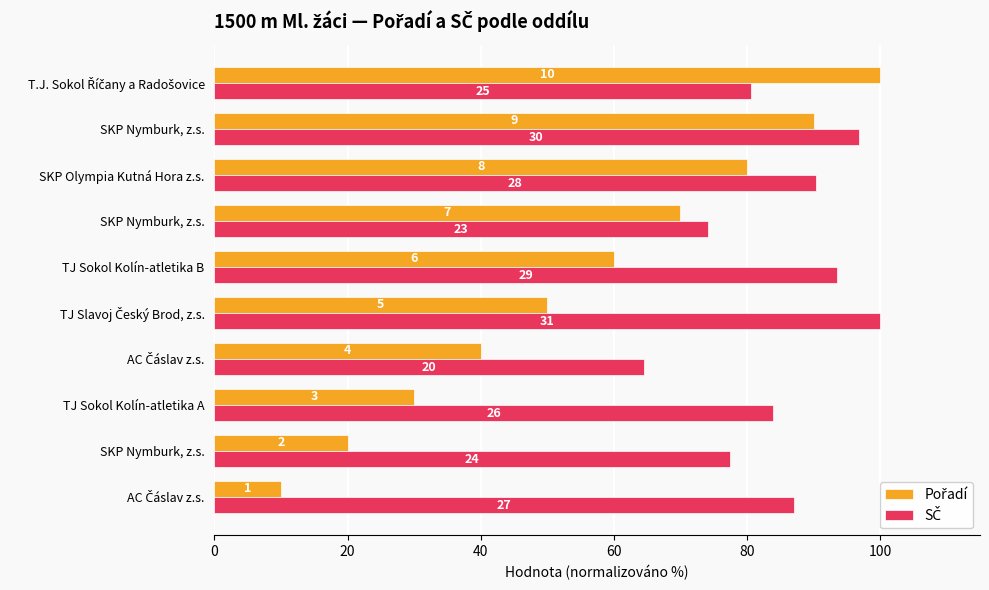

Which series has the largest total across all categories?

SČ